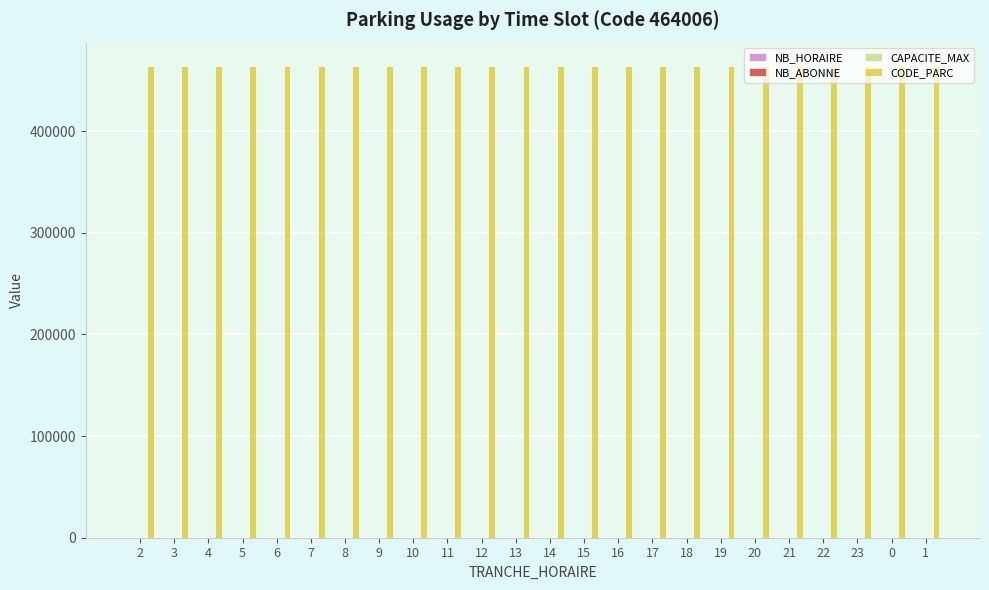

What is the highest value of the CODE_PARC series?

464006